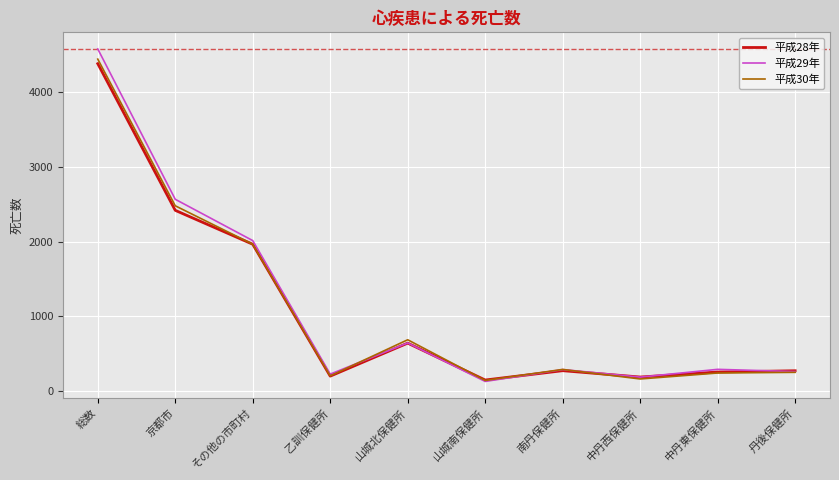

Is the value of 平成29年 at 山城南保健所 greater than the value of 平成30年 at 山城北保健所?

No